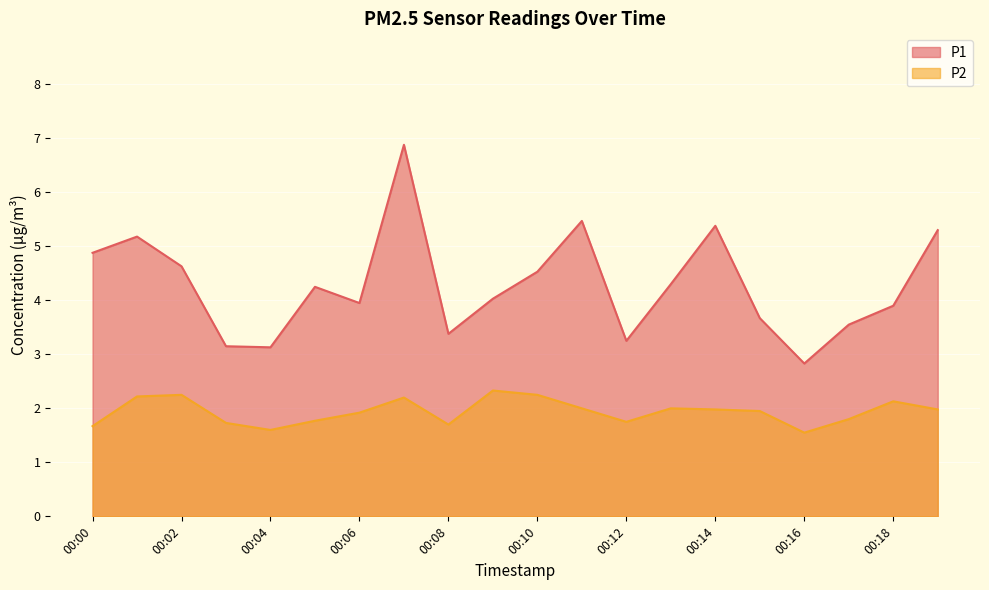

What is the difference between the maximum and minimum values in the P1 series?

4.0